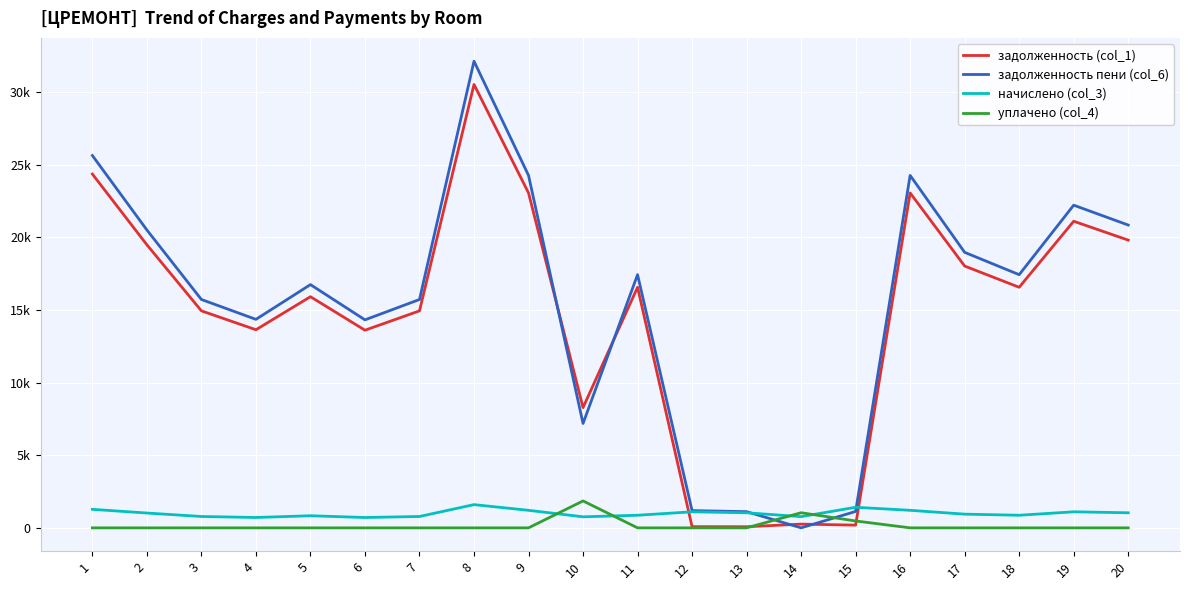

Which series changed the most between 4 and 18?

задолженность пени (col_6)